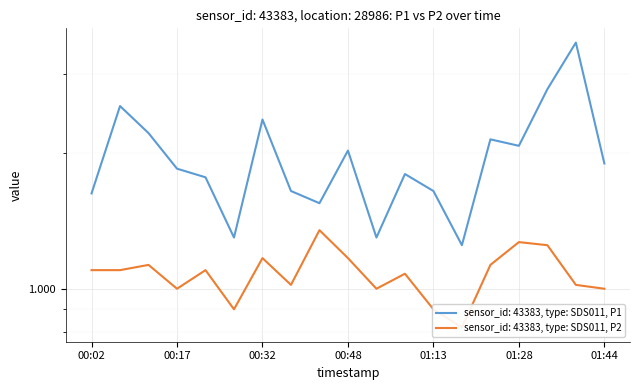

Rank the series by their maximum value, from highest to lowest.

P1, P2